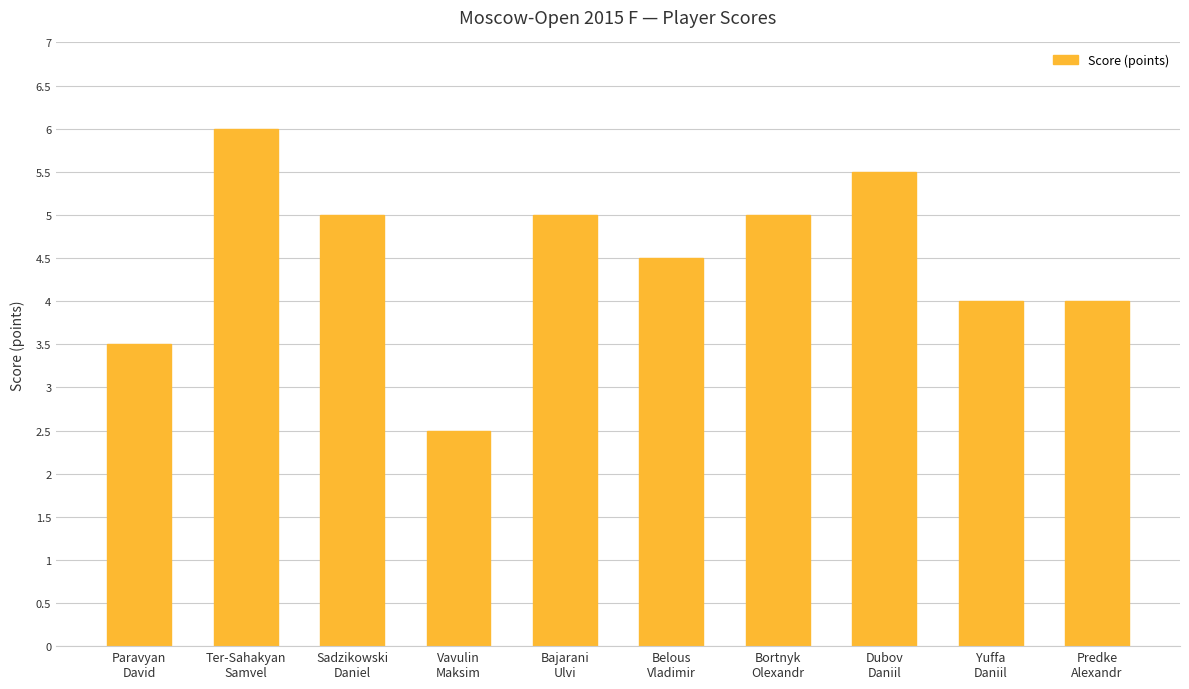

The chart shows a value of 2.5 at Vavulin
Maksim. True or false?

True